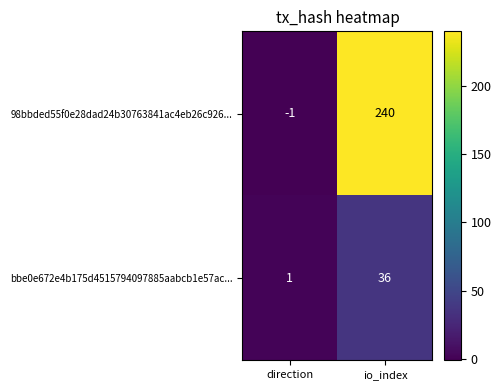

Reading right to left, what are all the values shown in this chart?

98bbded55f0e28dad24b30763841ac4eb26c926...: 240	-1
bbe0e672e4b175d4515794097885aabcb1e57ac...: 36	1